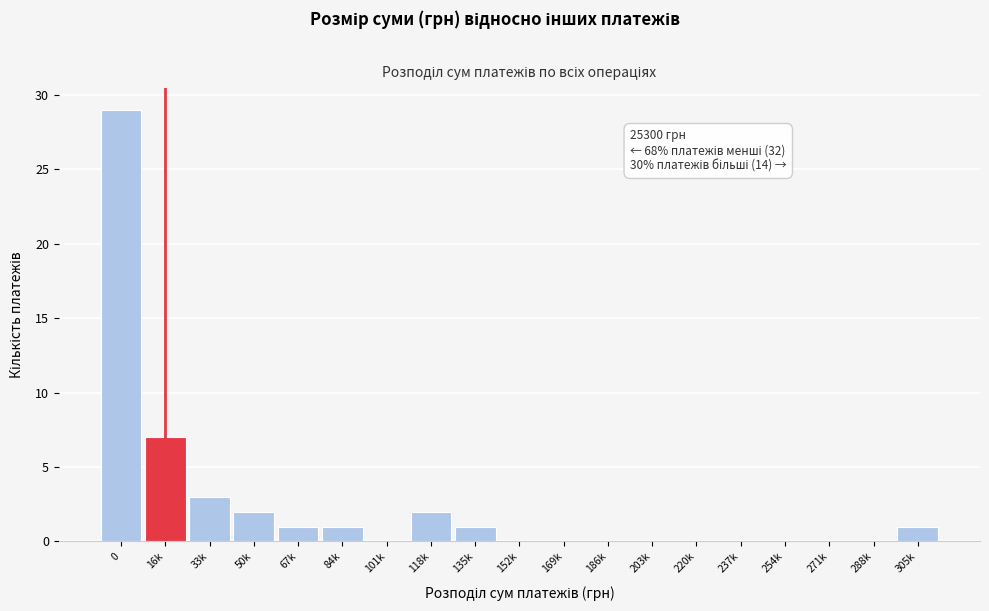

Reading right to left, transcribe all the data shown in this chart.

305k=1	288k=0	271k=0	254k=0	237k=0	220k=0	203k=0	186k=0	169k=0	152k=0	135k=1	118k=2	101k=0	84k=1	67k=1	50k=2	33k=3	16k=7	0=29